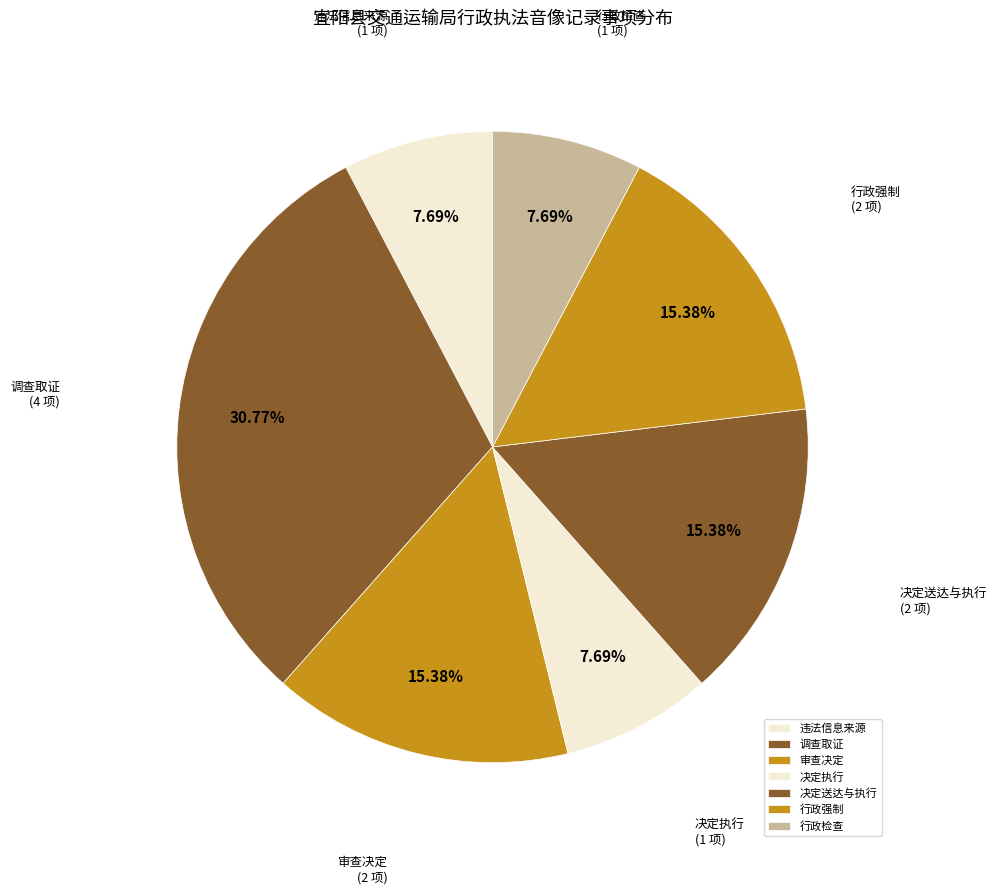

Is 决定执行 the majority of the pie?

No